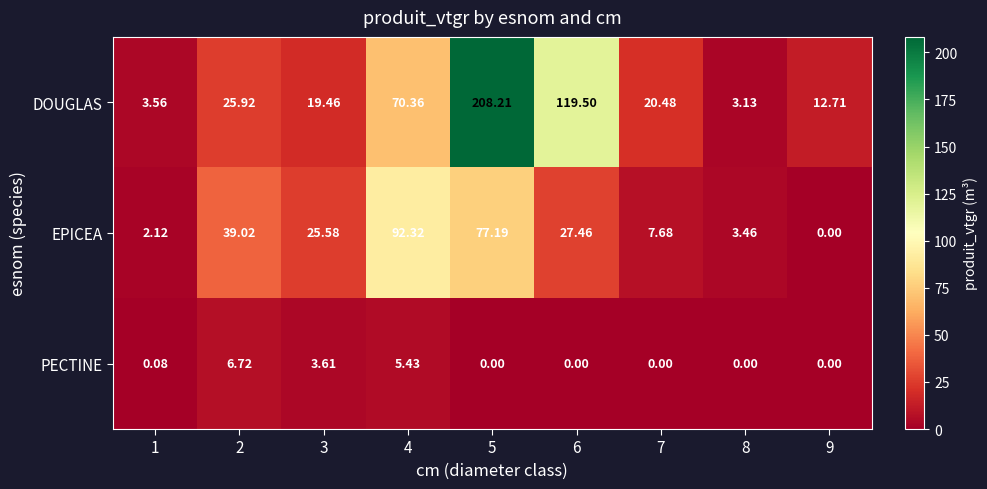

Is the value of EPICEA at 4 greater than the value of DOUGLAS at 4?

Yes